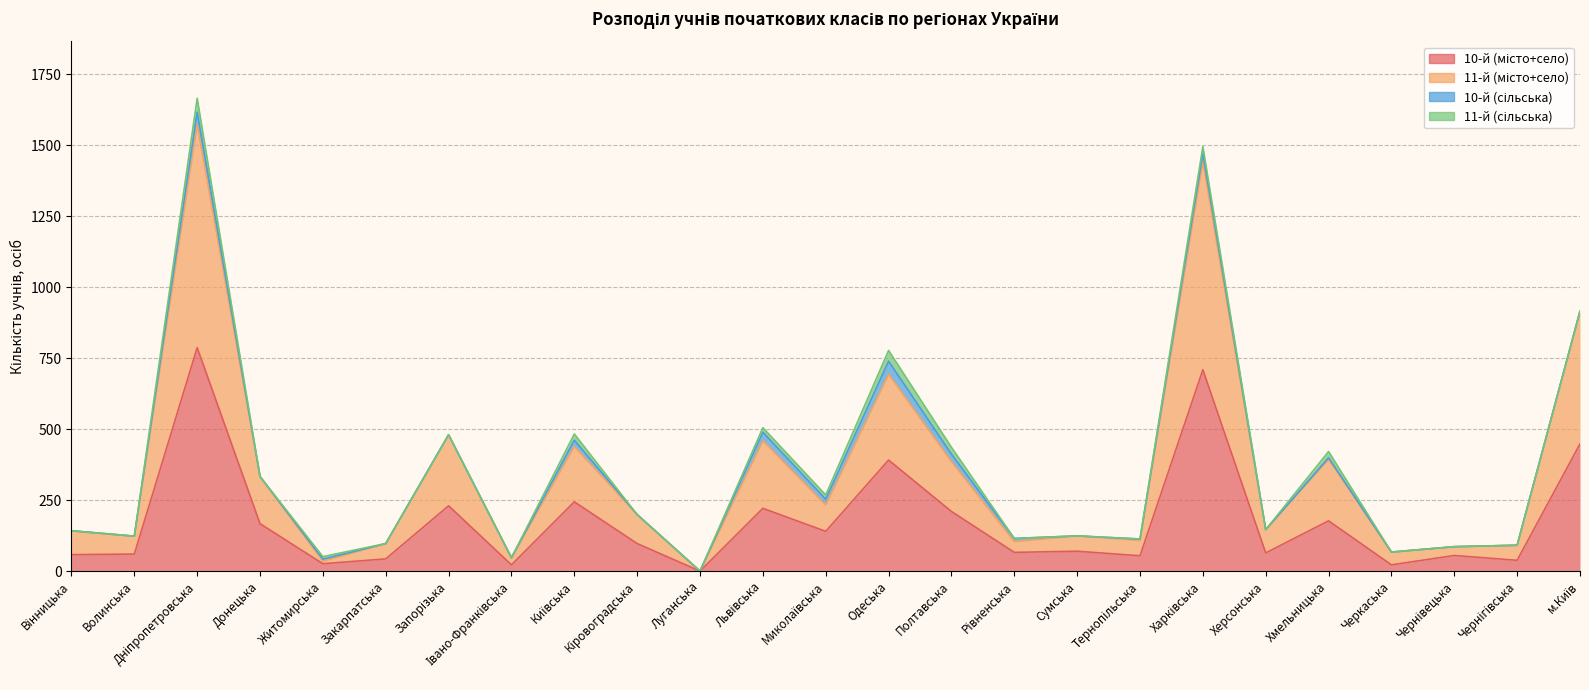

What is the spread (max minus min) of values at Черкаська?

45